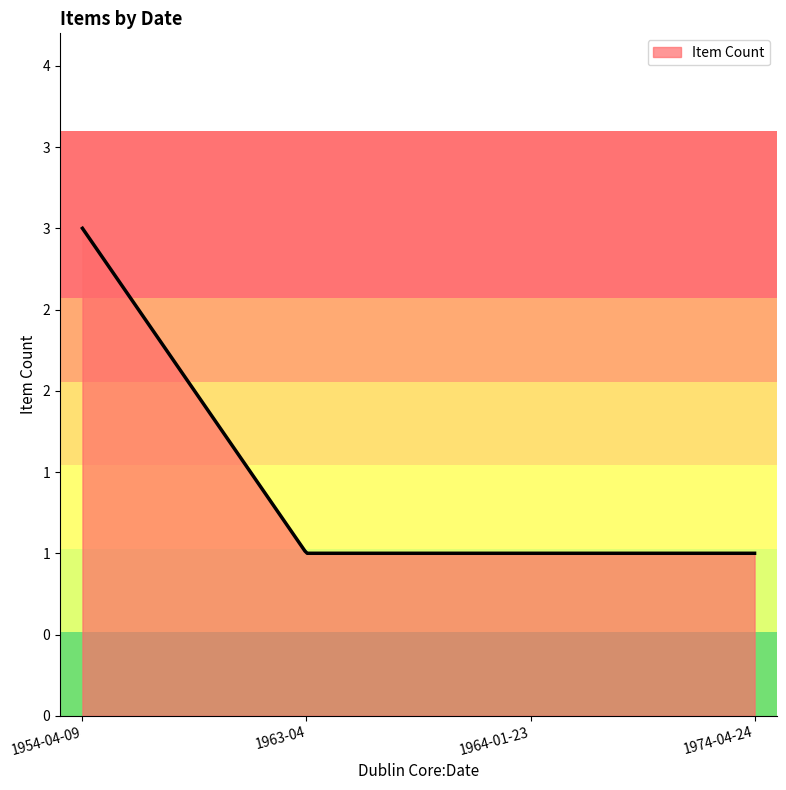

Reading left to right, extract all data points from this chart.

3	1	1	1